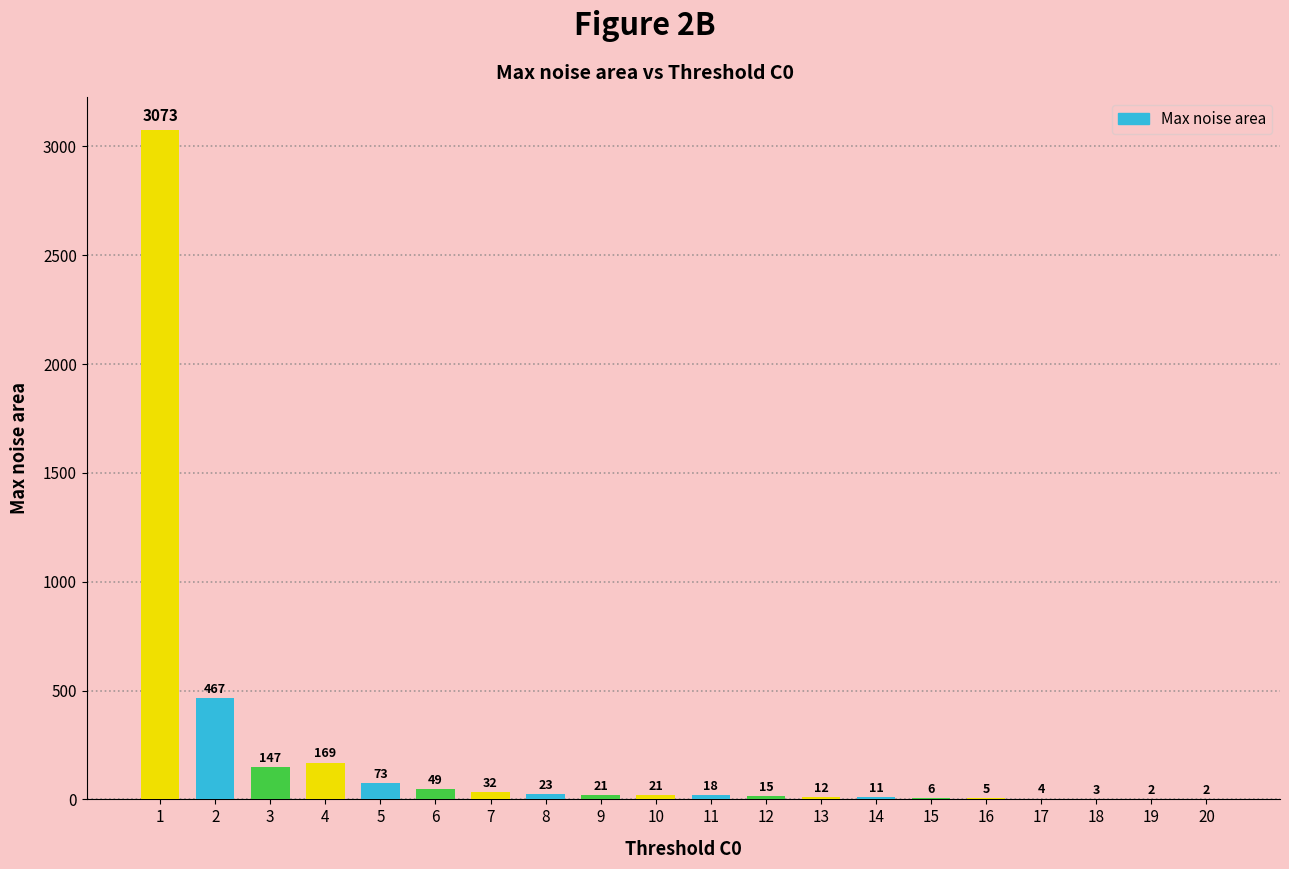

Reading left to right, transcribe all the data shown in this chart.

3073	467	147	169	73	49	32	23	21	21	18	15	12	11	6	5	4	3	2	2